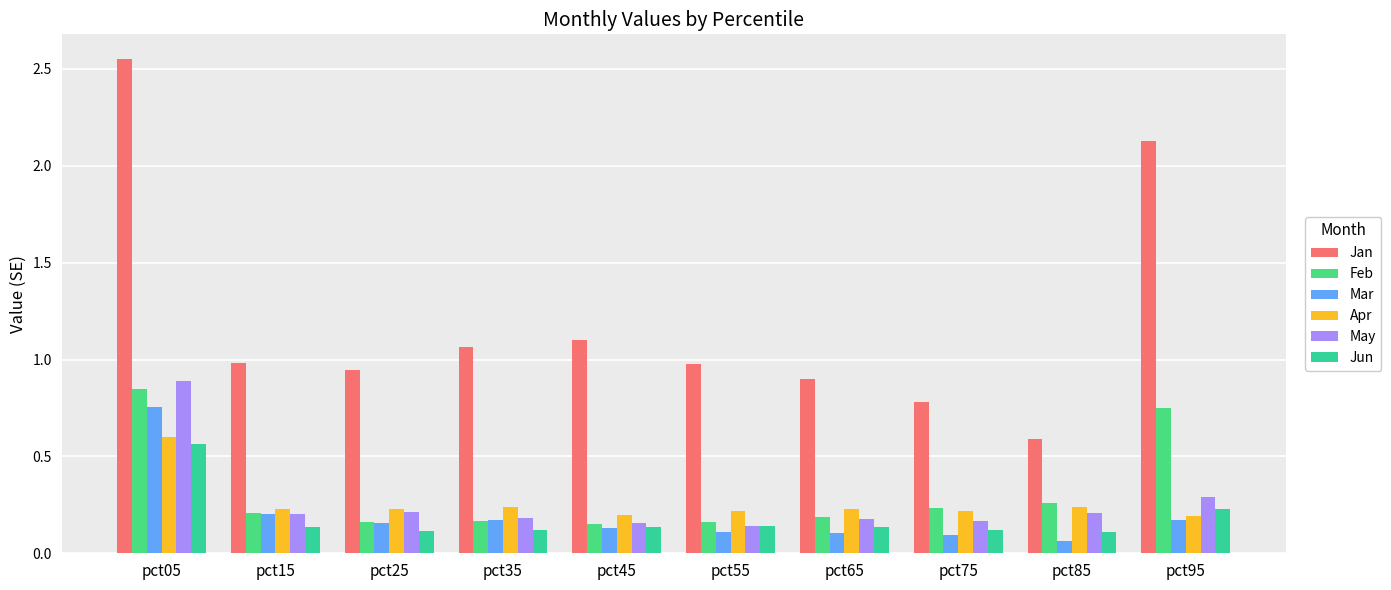

How many series are shown in this chart?

6